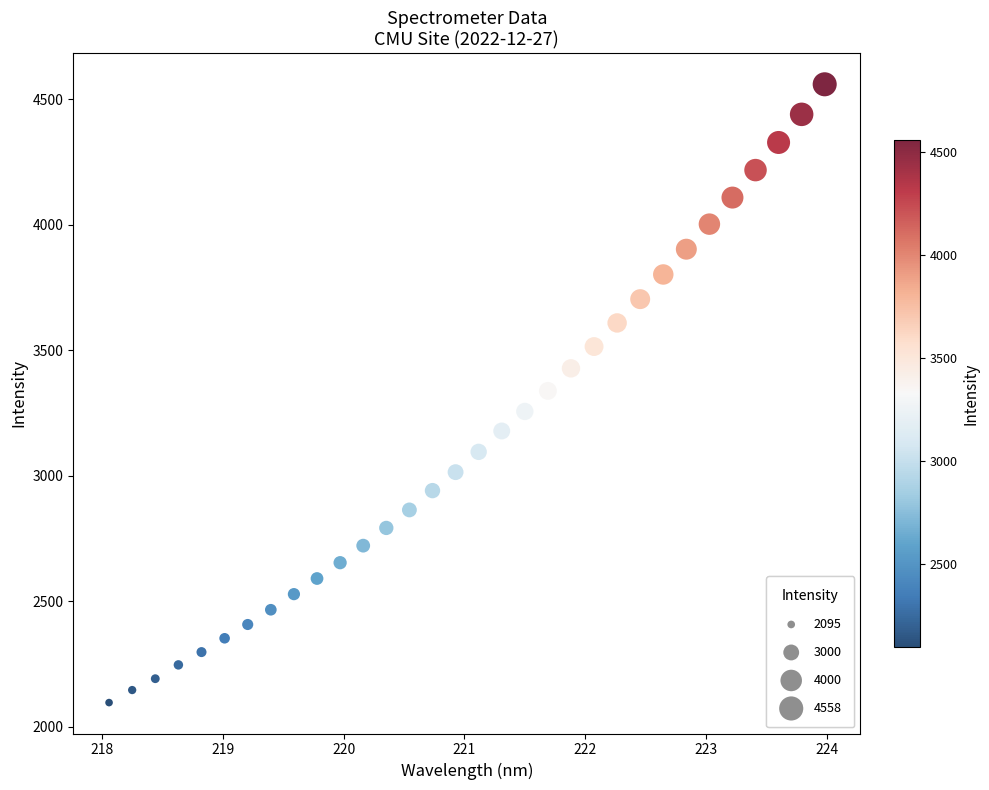

What is the range of Y values (max minus min)?

2463.3